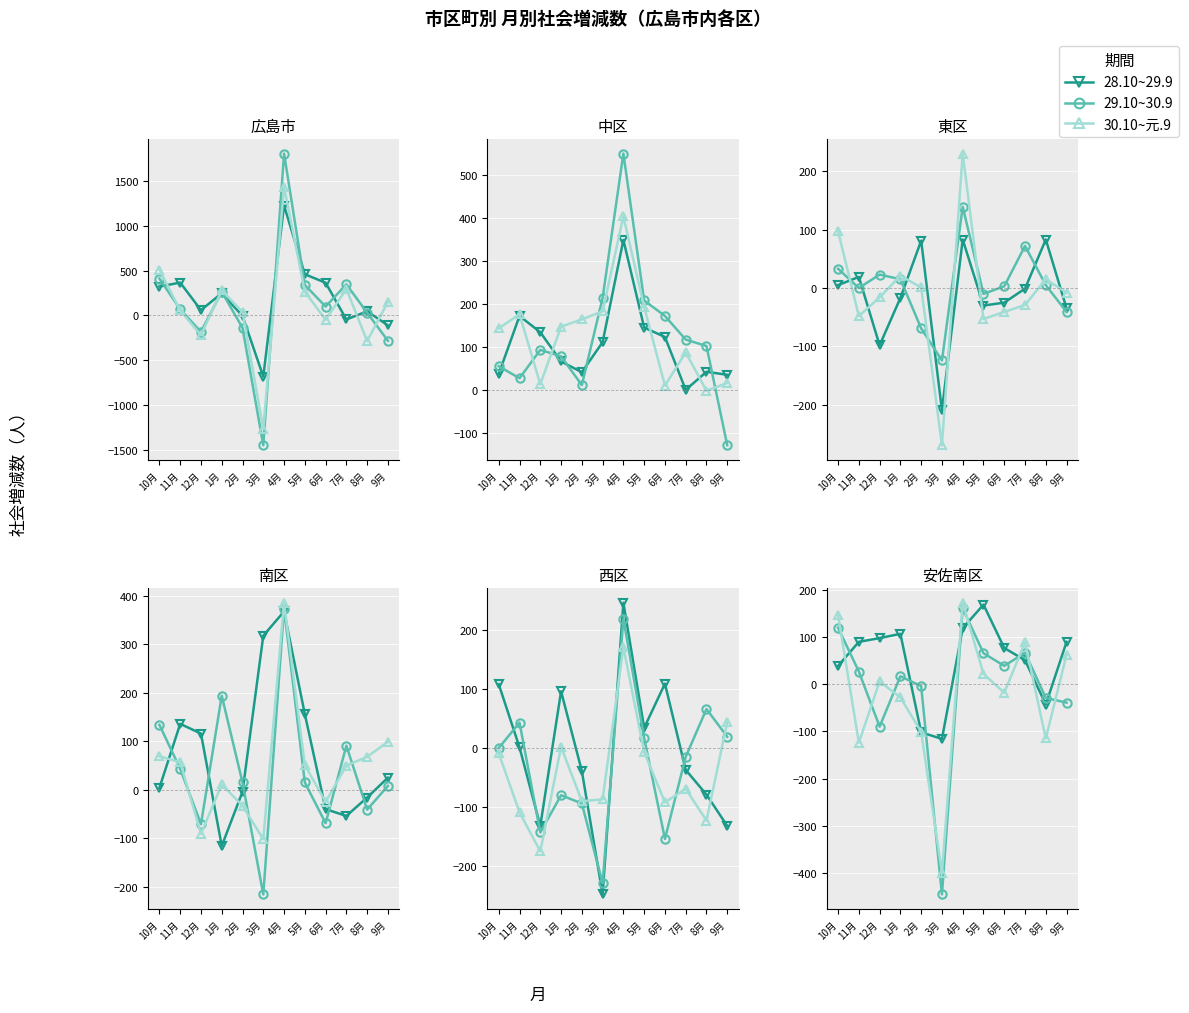

What is the label of the 1st point from the left?

10月